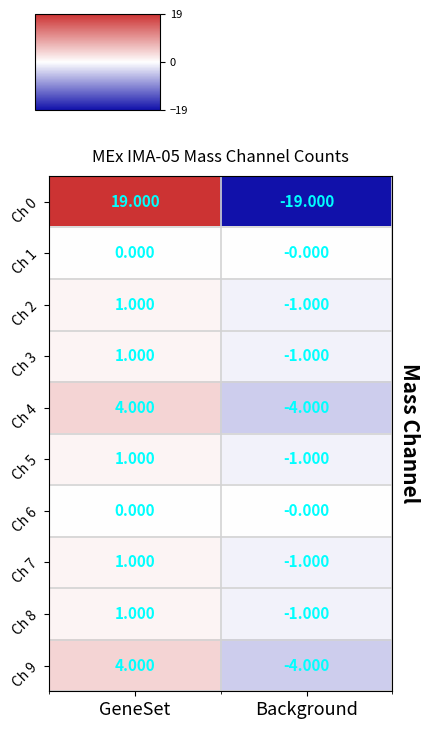

At which category is the sum across all series the highest?

GeneSet